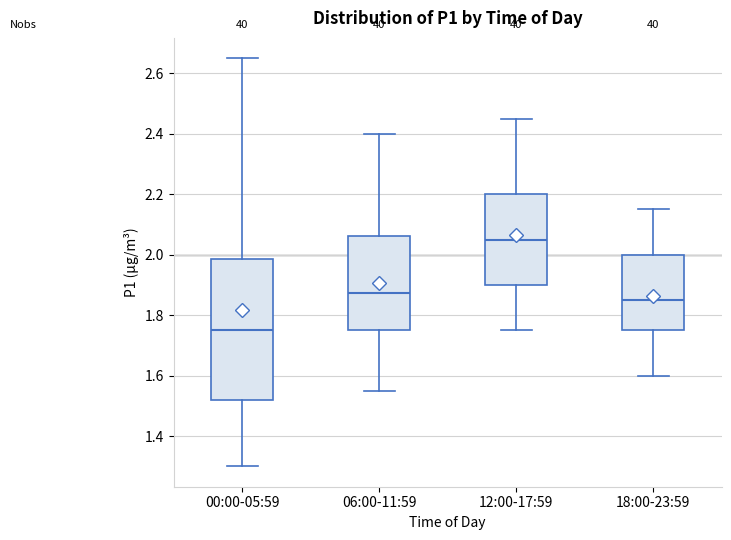

Where does the upper whisker of the box for 12:00-17:59 end on the y-axis? The values are not printed on the chart, so give them approximately, as read against the axis.

2.46